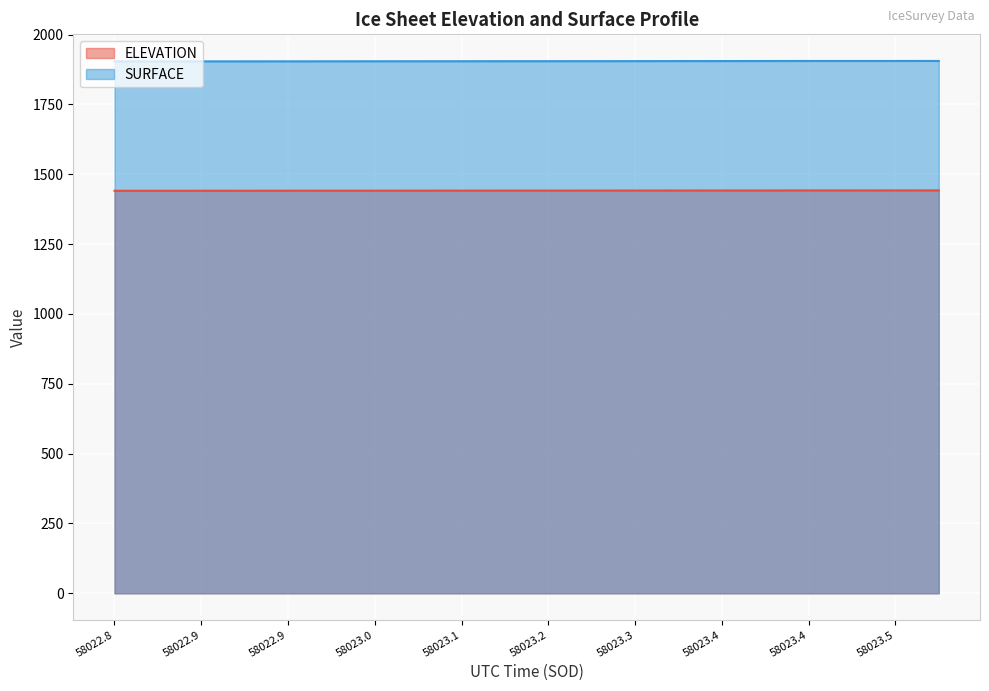

True or false: ELEVATION has a value of 987.8 at 58022.8182.

False